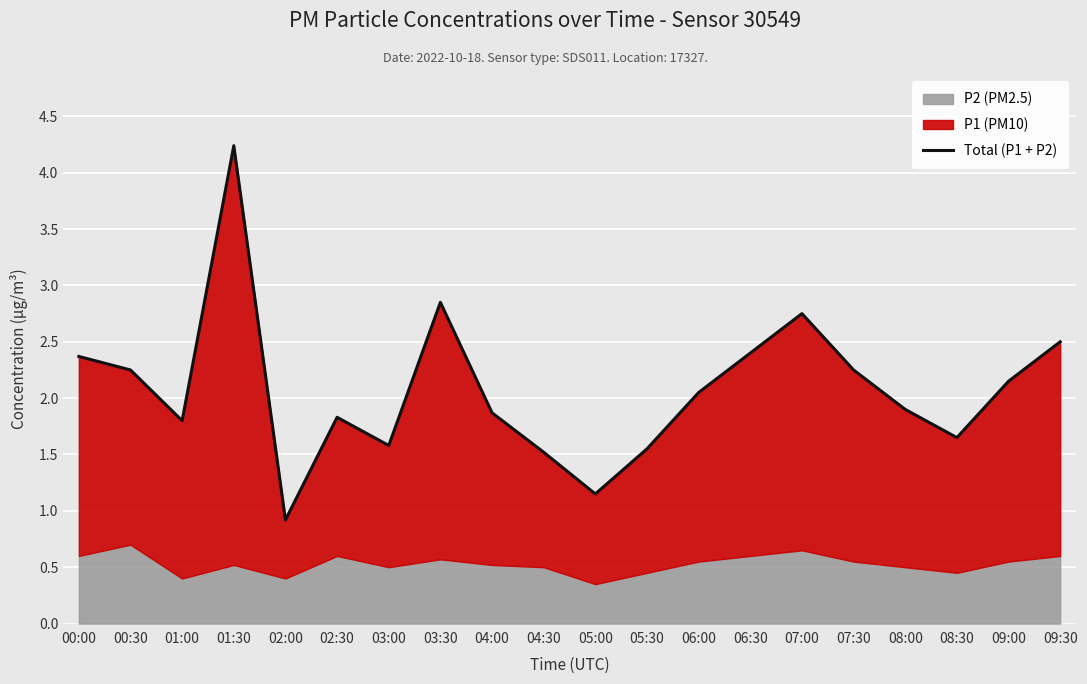

At which category does the data reach its first local valley?

01:00